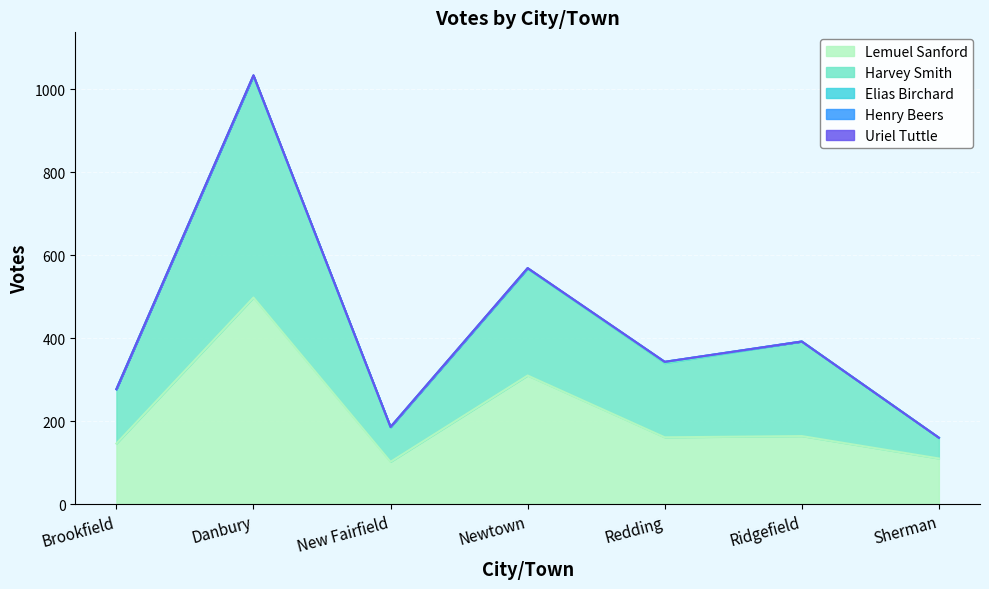

What is the maximum value for Henry Beers?

1